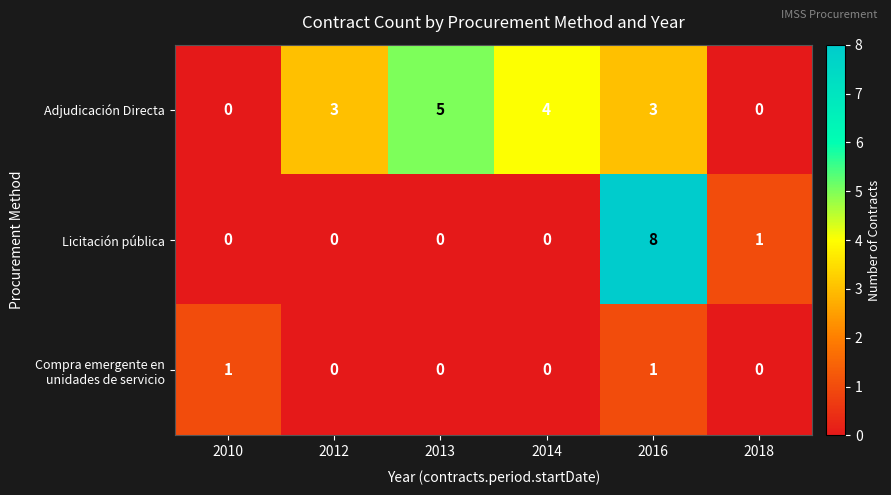

Is it true that Licitación pública equals 0 at 2013?

True